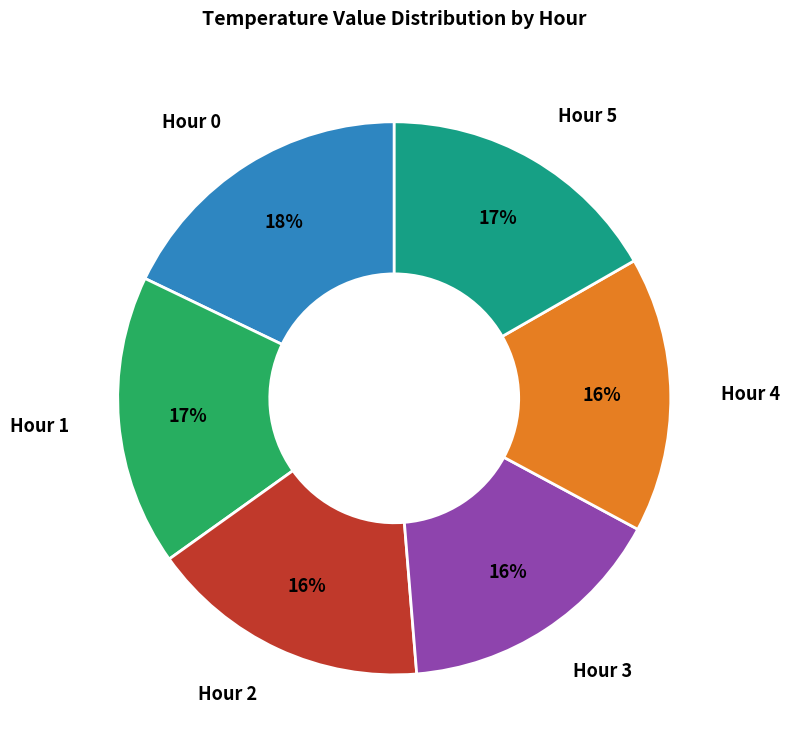

How many segments does this pie chart have?

6